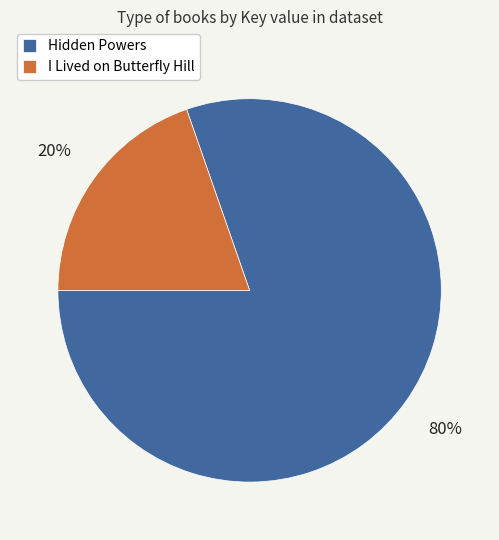

How many segments does this pie chart have?

2